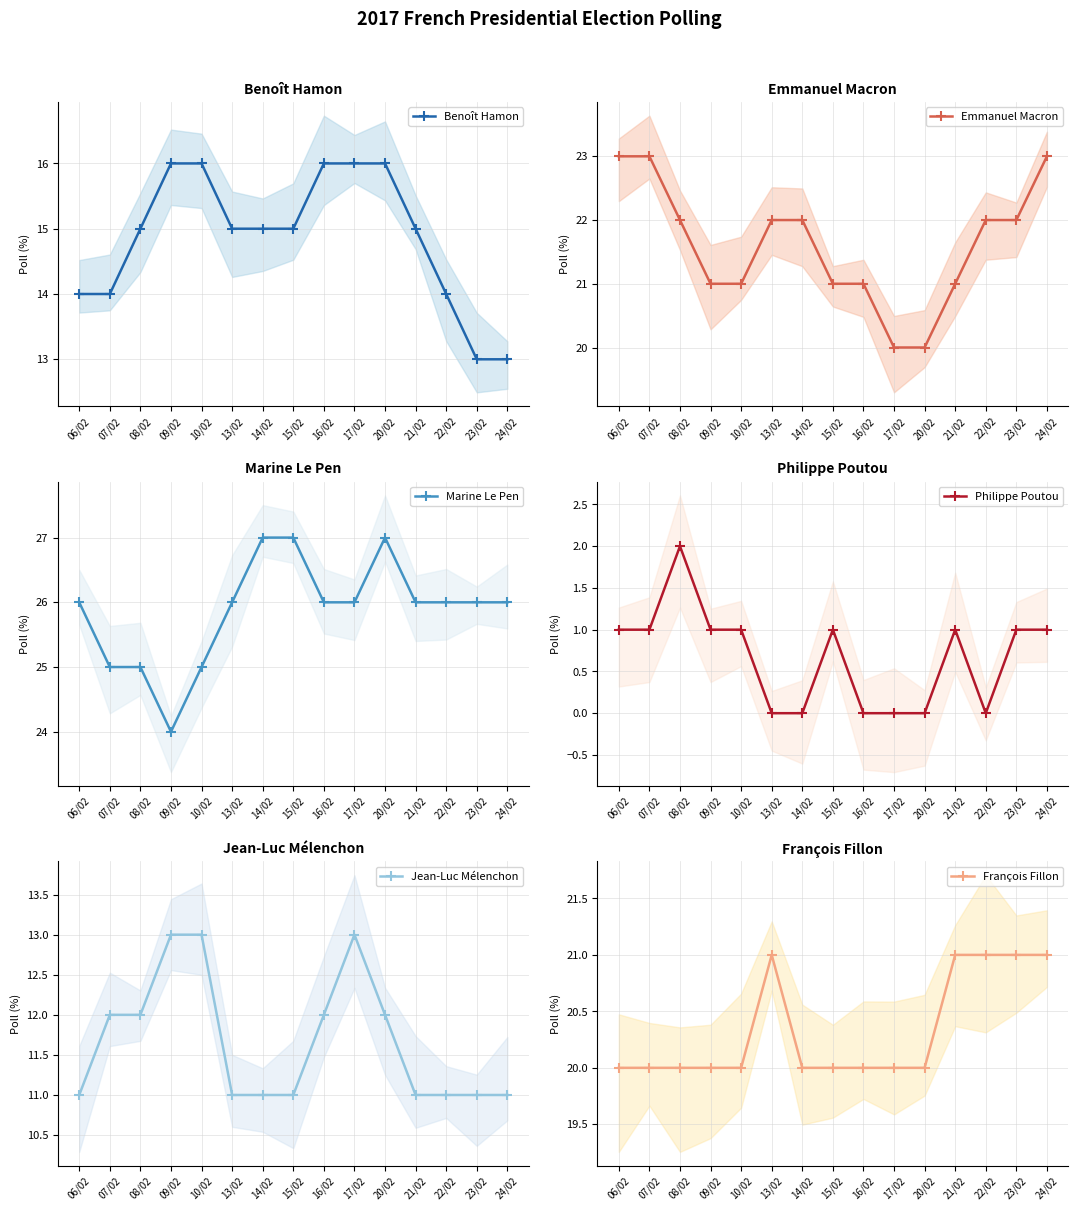

Reading left to right, extract all data points from this chart.

Benoît Hamon: 06/02=14	07/02=14	08/02=15	09/02=16	10/02=16	13/02=15	14/02=15	15/02=15	16/02=16	17/02=16	20/02=16	21/02=15	22/02=14	23/02=13	24/02=13
Emmanuel Macron: 06/02=23	07/02=23	08/02=22	09/02=21	10/02=21	13/02=22	14/02=22	15/02=21	16/02=21	17/02=20	20/02=20	21/02=21	22/02=22	23/02=22	24/02=23
Marine Le Pen: 06/02=26	07/02=25	08/02=25	09/02=24	10/02=25	13/02=26	14/02=27	15/02=27	16/02=26	17/02=26	20/02=27	21/02=26	22/02=26	23/02=26	24/02=26
Philippe Poutou: 06/02=1	07/02=1	08/02=2	09/02=1	10/02=1	13/02=0	14/02=0	15/02=1	16/02=0	17/02=0	20/02=0	21/02=1	22/02=0	23/02=1	24/02=1
Jean-Luc Mélenchon: 06/02=11	07/02=12	08/02=12	09/02=13	10/02=13	13/02=11	14/02=11	15/02=11	16/02=12	17/02=13	20/02=12	21/02=11	22/02=11	23/02=11	24/02=11
François Fillon: 06/02=20	07/02=20	08/02=20	09/02=20	10/02=20	13/02=21	14/02=20	15/02=20	16/02=20	17/02=20	20/02=20	21/02=21	22/02=21	23/02=21	24/02=21